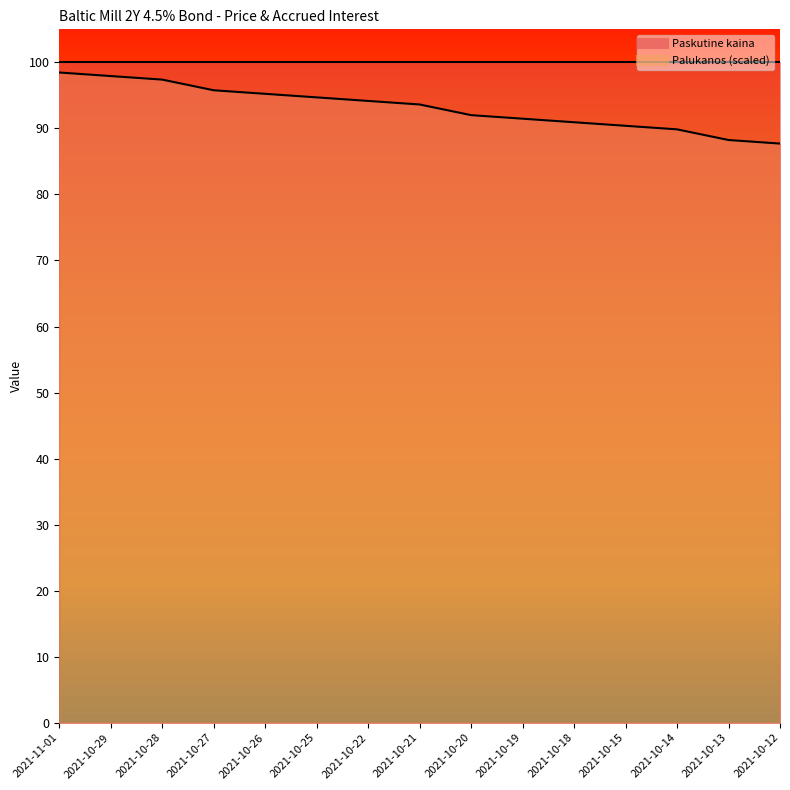

True or false: the data shows 156.5 at 2021-10-12.

False